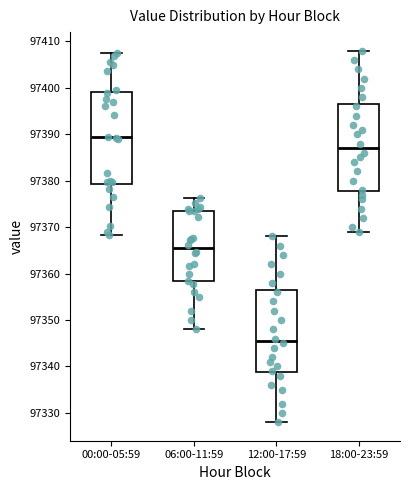

Reading left to right, transcribe this box plot: for each box, give where its median line is, the range the box spans, and where its two whiskers end, as read against the y-axis. The values are not printed on the chart, so give them approximately, as read against the axis.

00:00-05:59: median 97389, box 97379 to 97399, whiskers 97368 to 97407
06:00-11:59: median 97365, box 97358 to 97374, whiskers 97348 to 97376
12:00-17:59: median 97346, box 97339 to 97357, whiskers 97328 to 97368
18:00-23:59: median 97387, box 97378 to 97397, whiskers 97369 to 97408